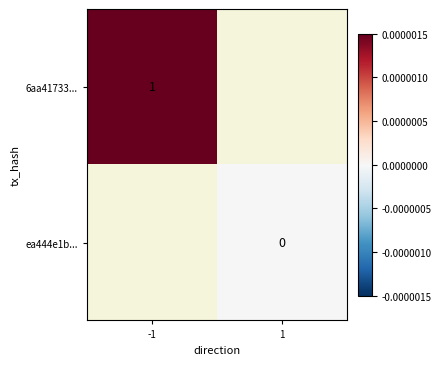

Is it true that 6aa41733... equals 2 at -1?

False